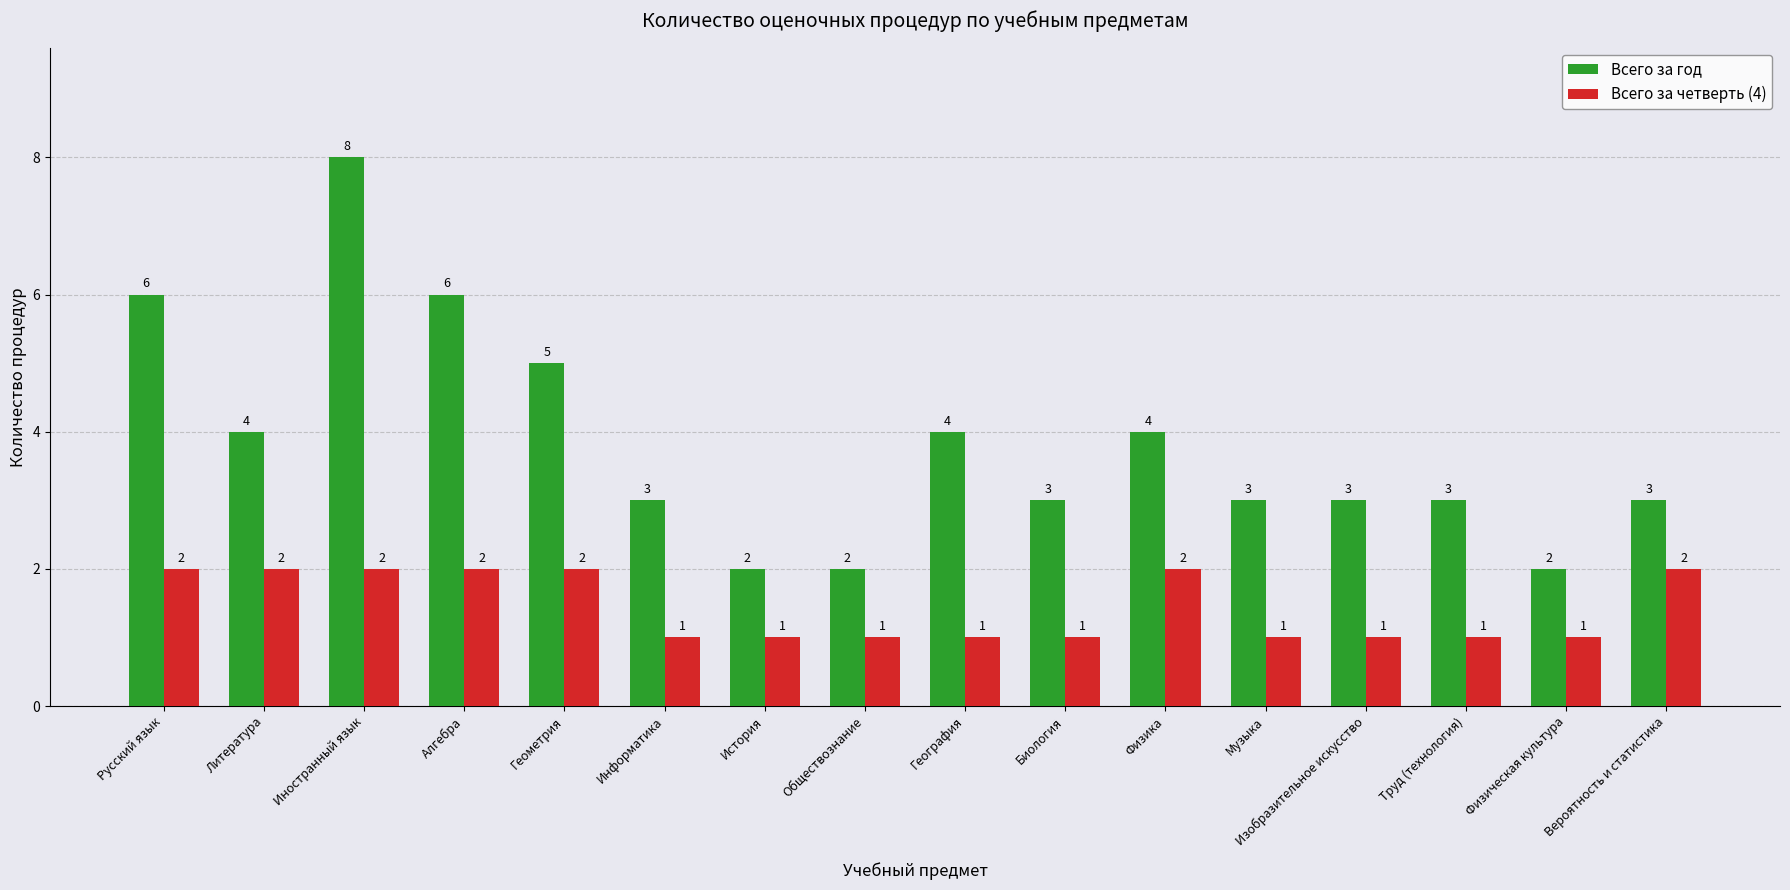

Which series has the widest spread of values?

Всего за год